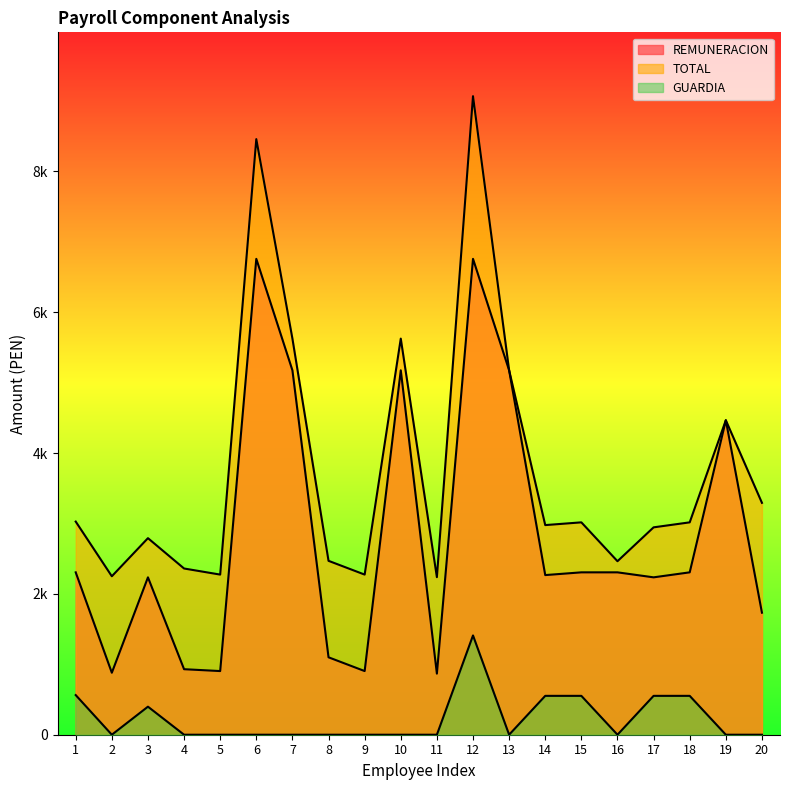

Rank the series at 7 from highest to lowest value.

TOTAL, REMUNERACION, GUARDIA